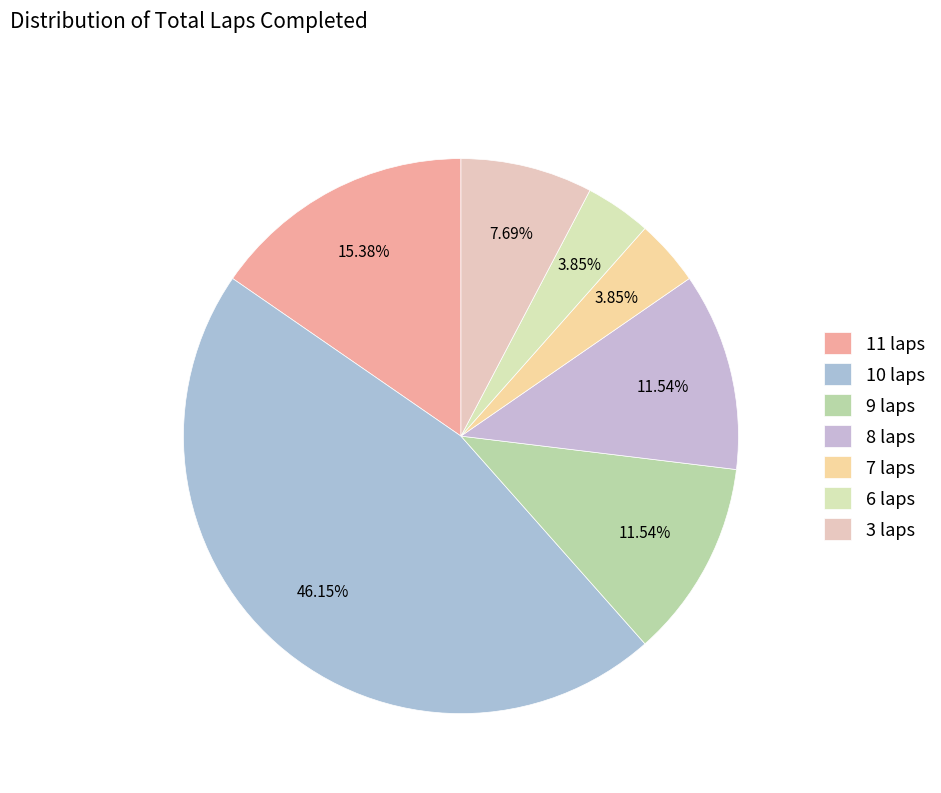

What is the smallest slice in the pie chart?

7 laps